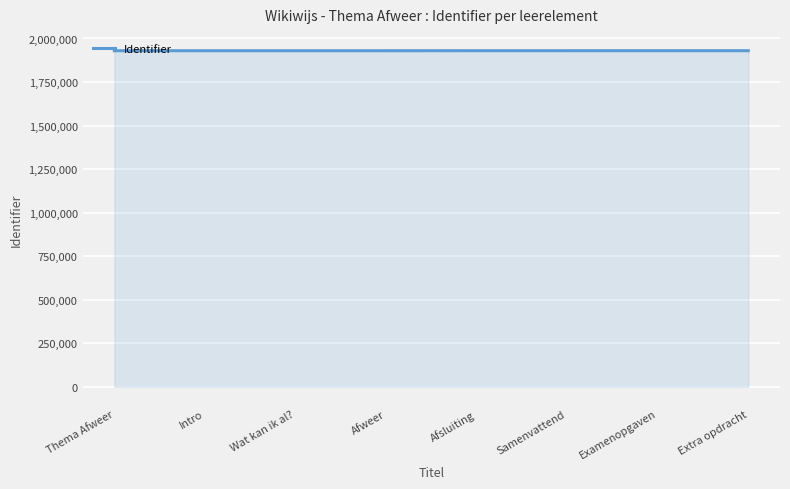

The value at Afweer is 1929801. True or false?

True